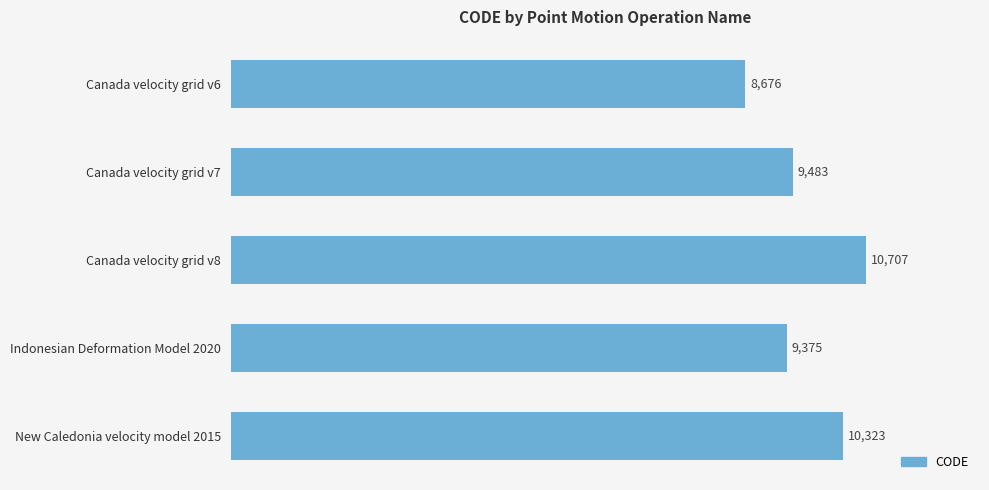

What is the label of the 3rd bar from the top?

Canada velocity grid v8